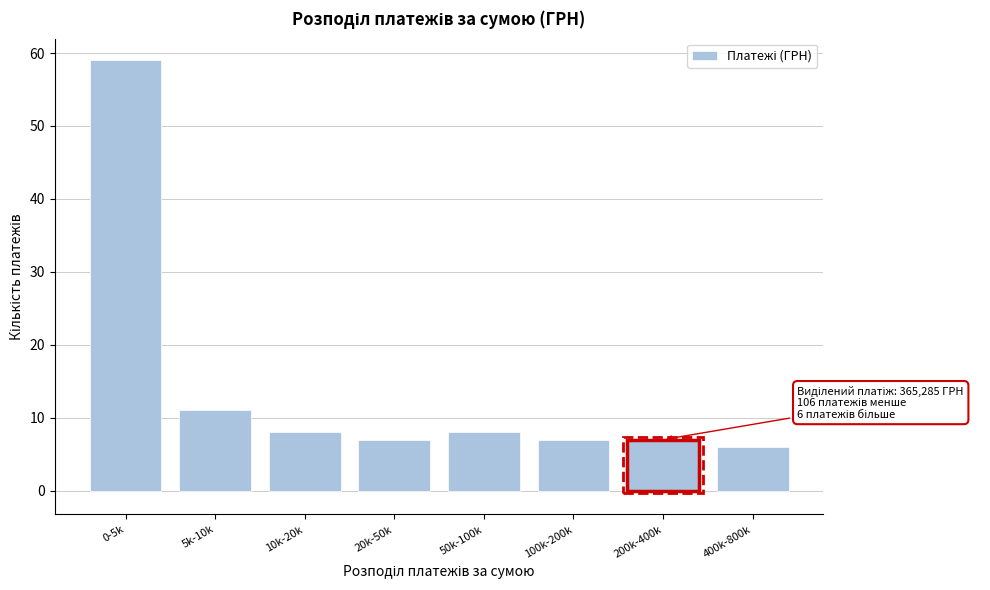

Reading left to right, extract all data points from this chart.

59	11	8	7	8	7	7	6